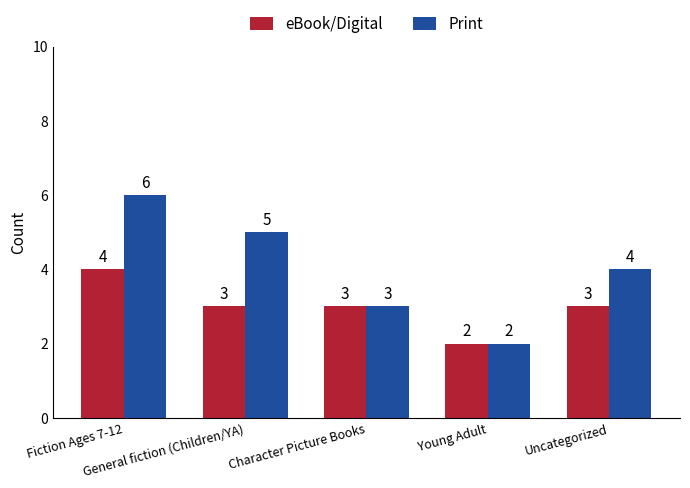

What is the difference between the Print values at Fiction Ages 7-12 and Uncategorized?

2